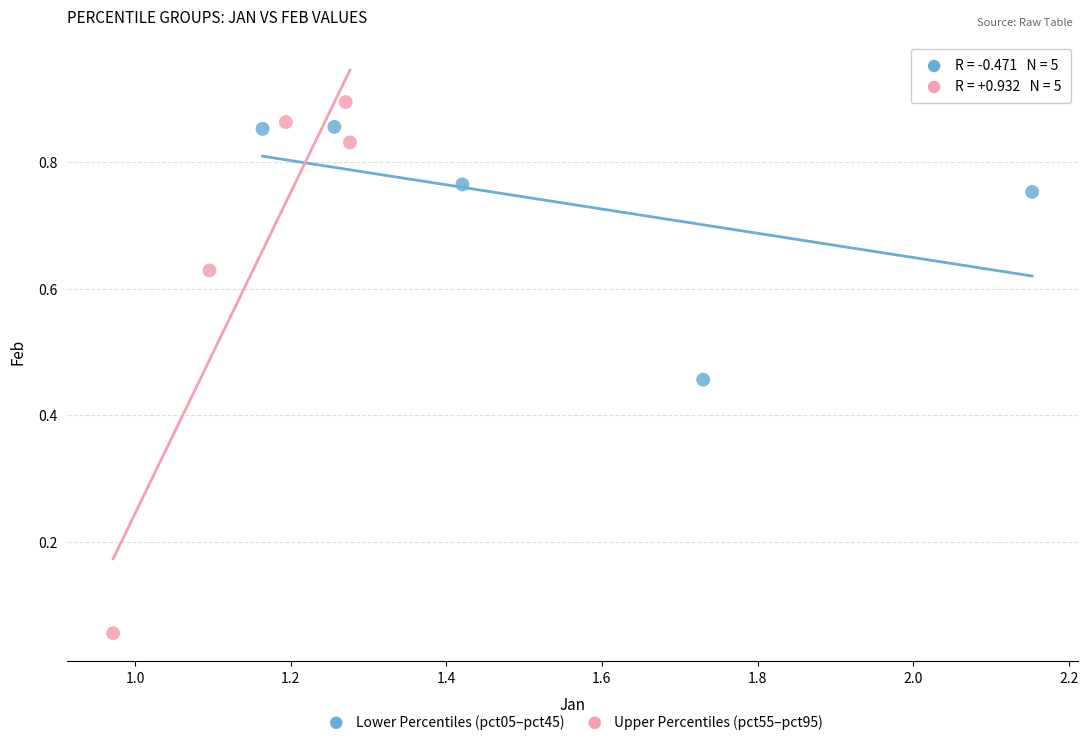

What are all the series names shown in the legend?

Lower Percentiles (pct05–pct45), Upper Percentiles (pct55–pct95)